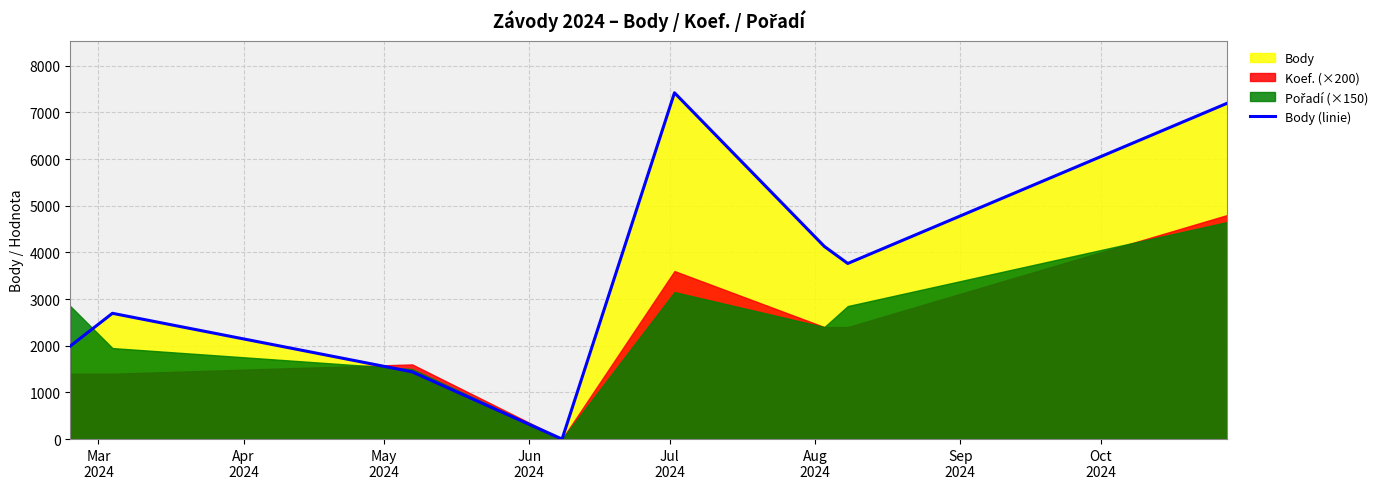

What is the highest value of the Body (linie) series?

7420